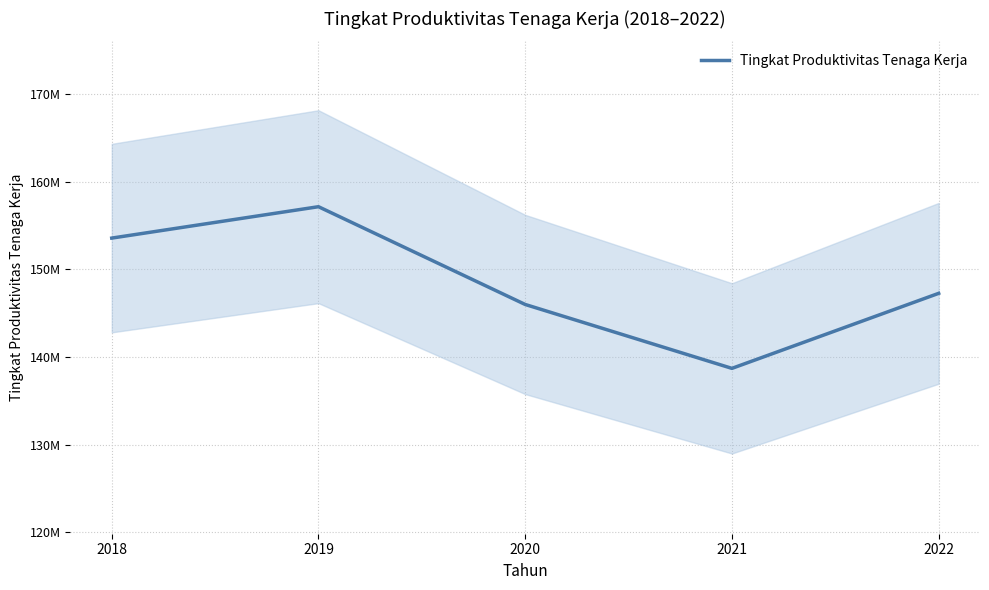

What is the change in value from 2020 to 2022?

+1268996.7